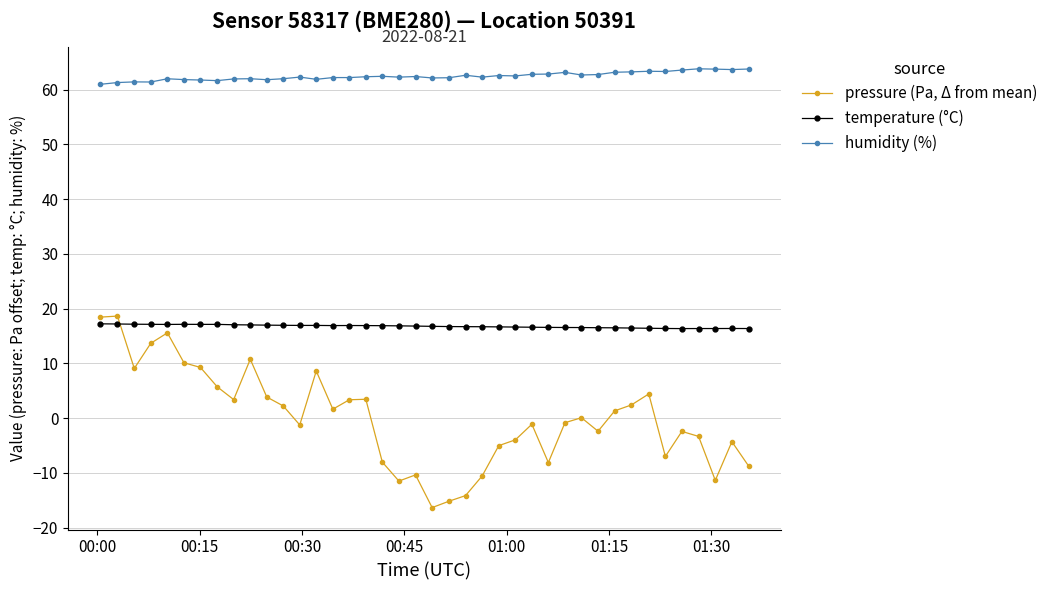

Which series has the widest spread of values?

pressure (Pa, Δ from mean)